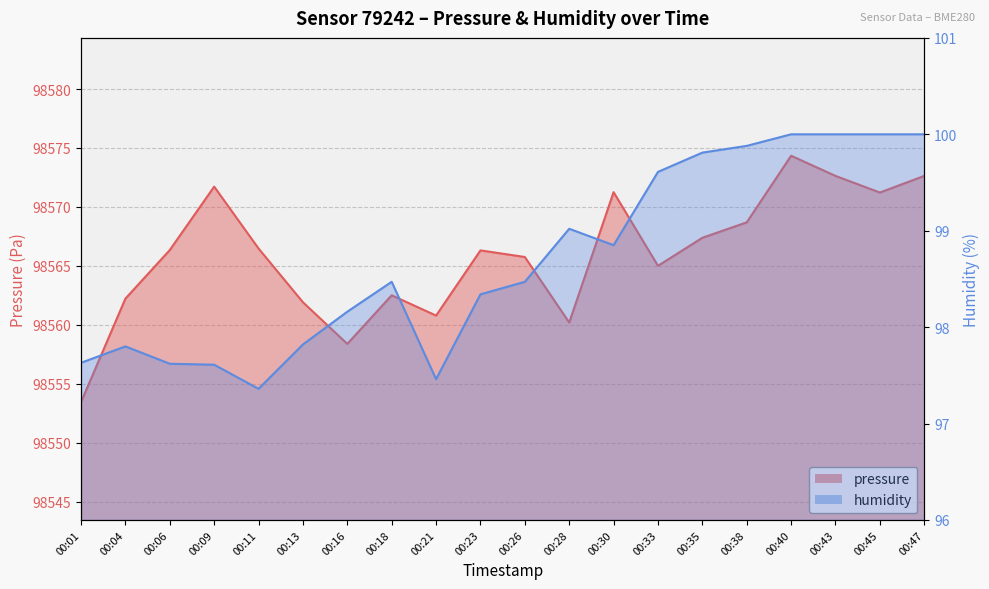

True or false: humidity and pressure intersect in this chart.

False